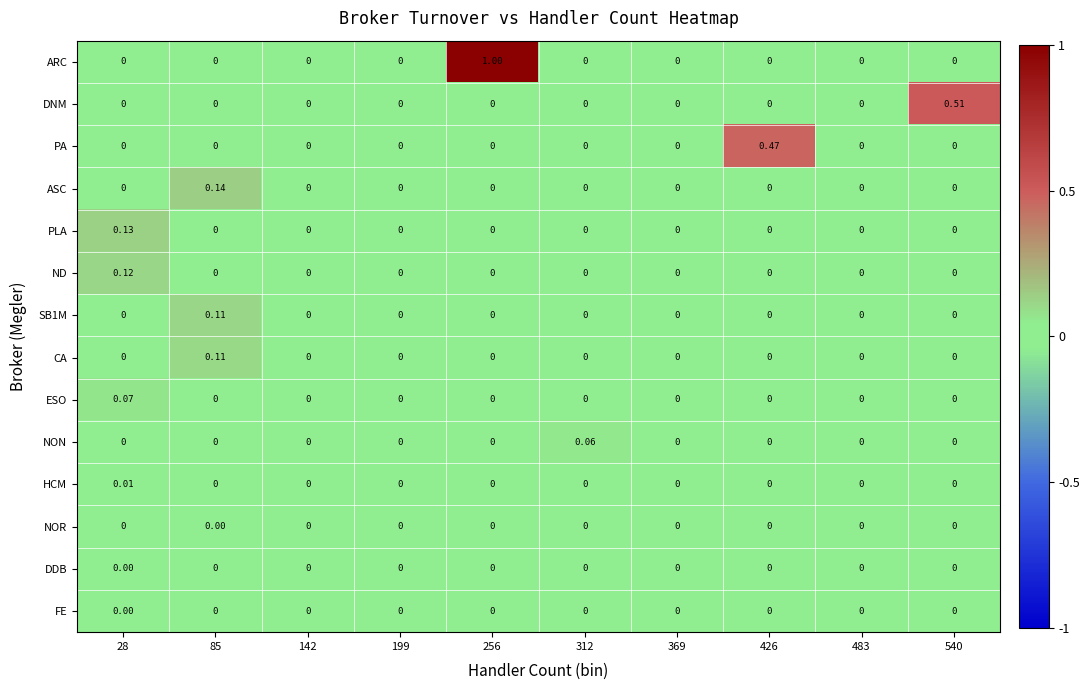

Which series changed the most between 312 and 369?

NON